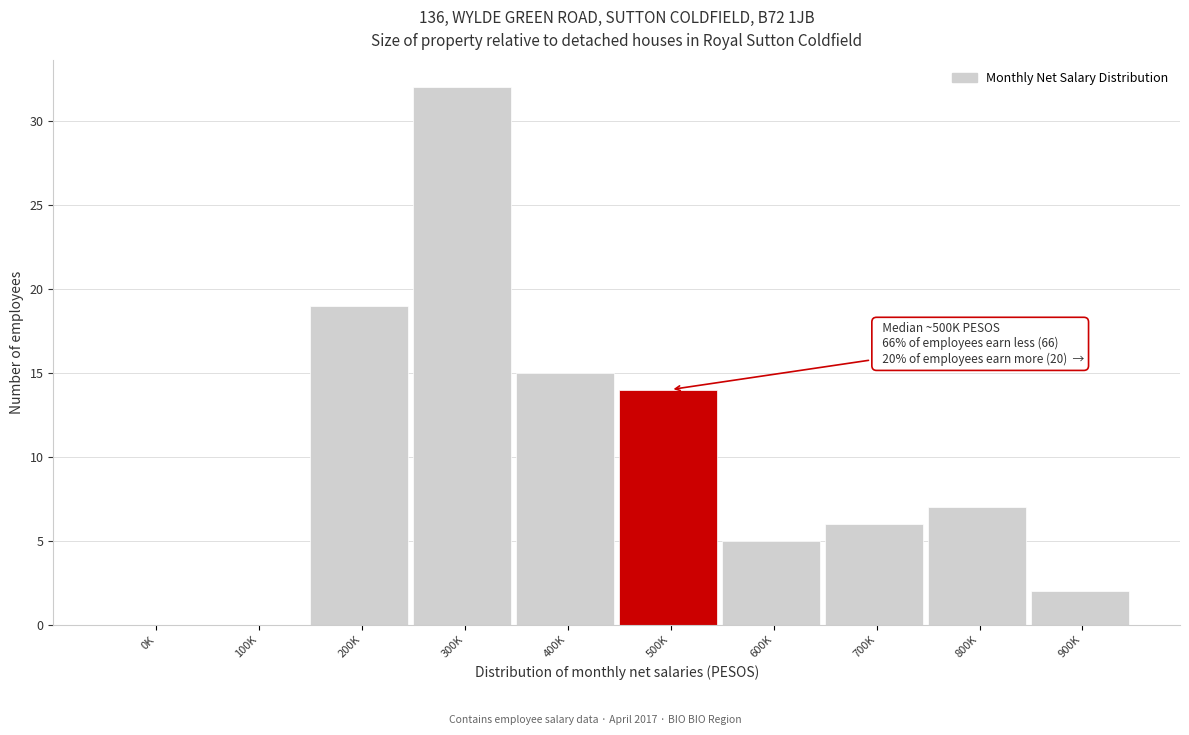

Reading left to right, transcribe all the data shown in this chart.

0K=0	100K=0	200K=19	300K=32	400K=15	500K=14	600K=5	700K=6	800K=7	900K=2